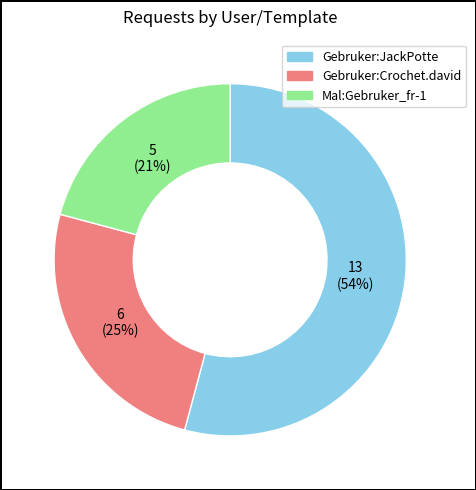

To the nearest percent, what portion does Gebruker:Crochet.david represent?

25%